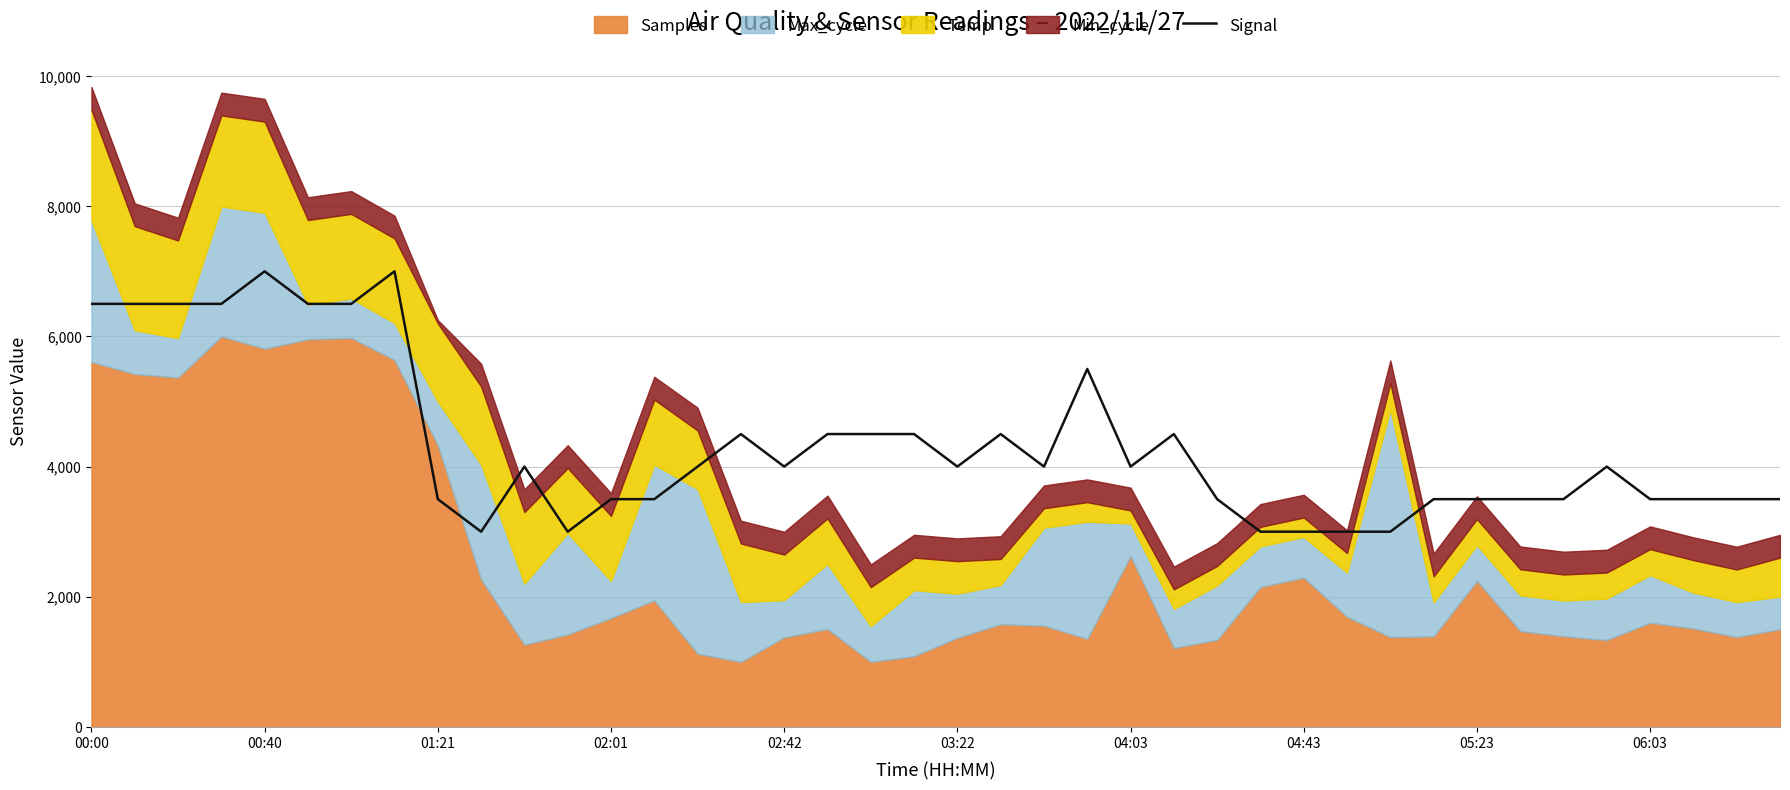

What is the value of the 20th point from the left?

4500